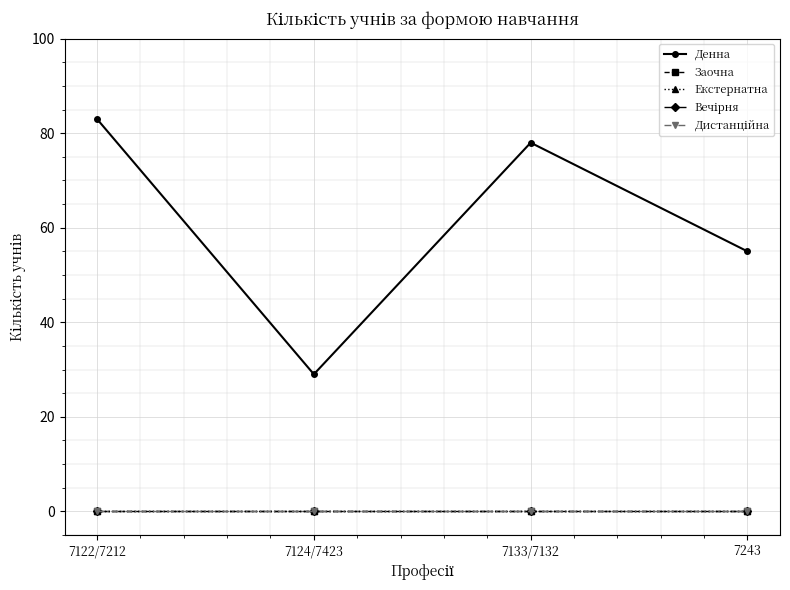

At 7133/7132, list the series in order from largest to smallest.

Денна, Заочна, Екстернатна, Вечірня, Дистанційна